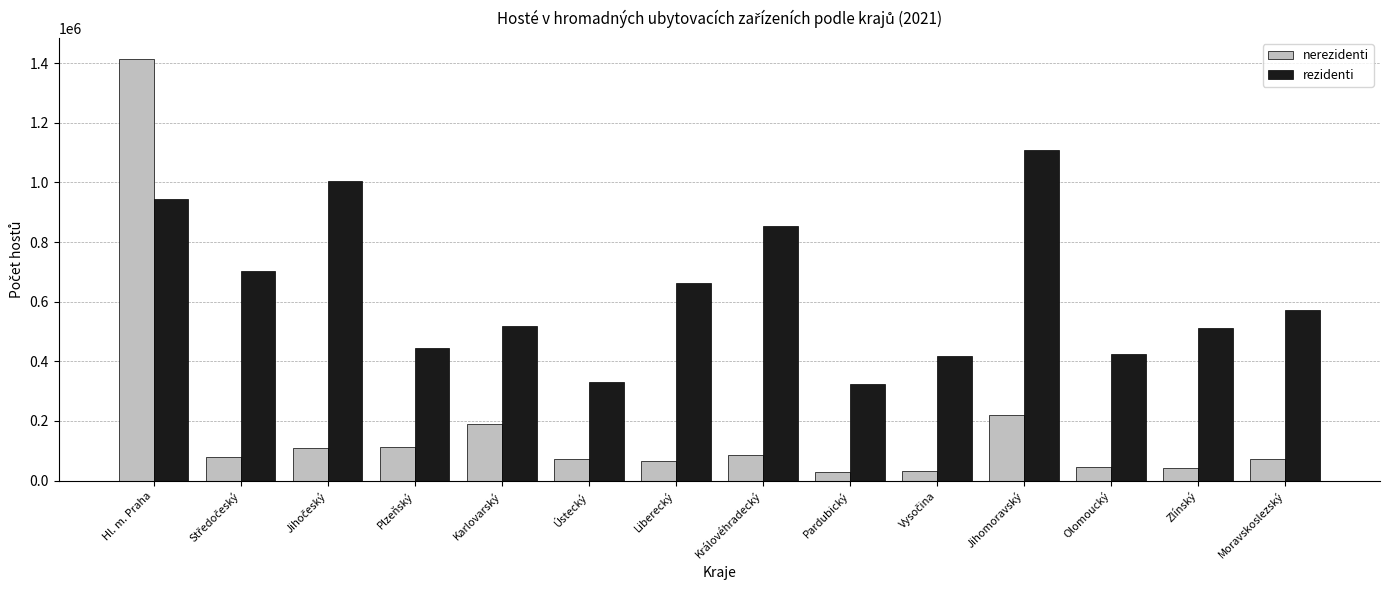

Which category has the highest value in the rezidenti series?

Jihomoravský